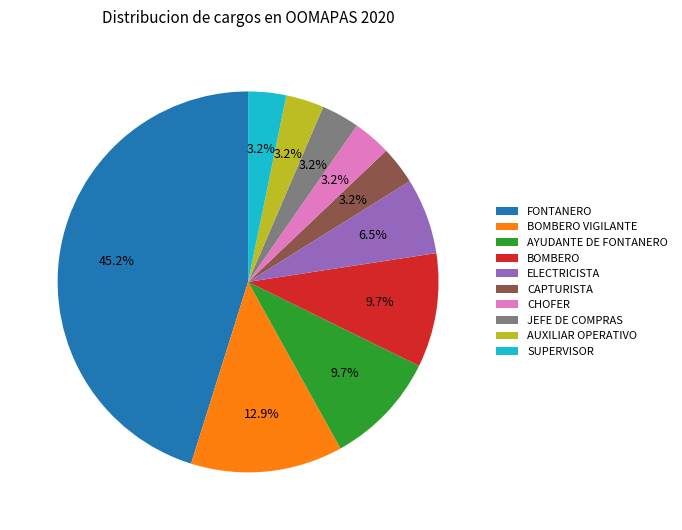

Is it true that CHOFER is 3% of the pie?

True